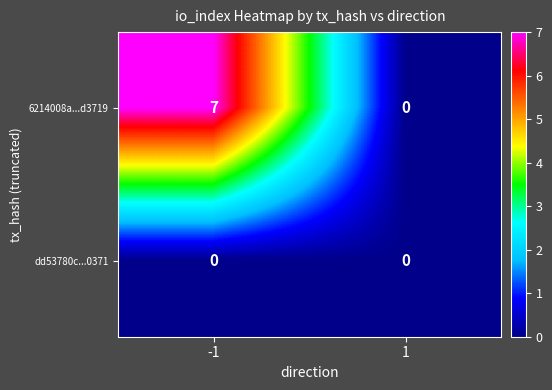

Which series has the largest total across all categories?

6214008a...d3719